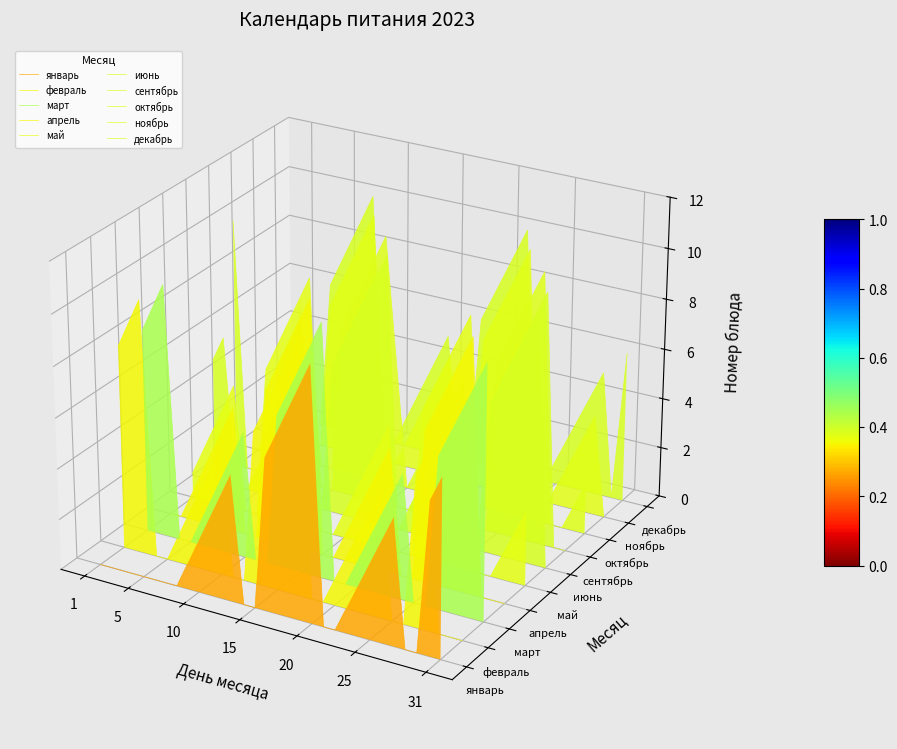

How many values in сентябрь are above zero?

11